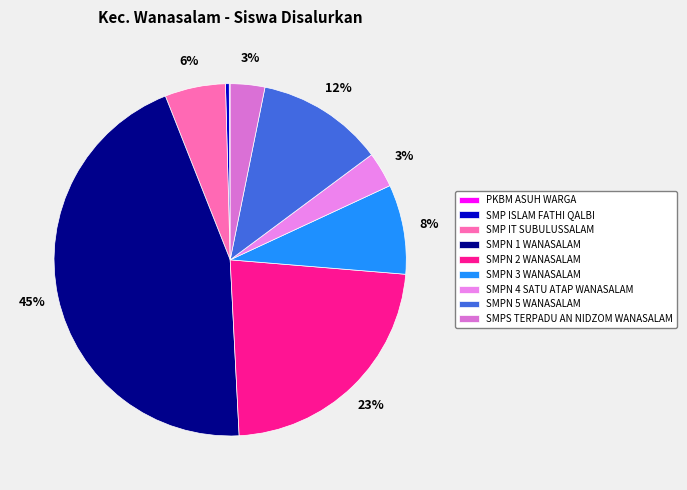

What is the ratio of the value at SMPN 5 WANASALAM to the value at SMP IT SUBULUSSALAM?

2.1